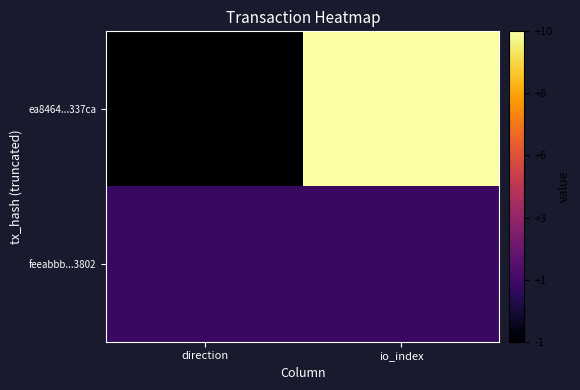

What is the maximum value shown in the chart?

10